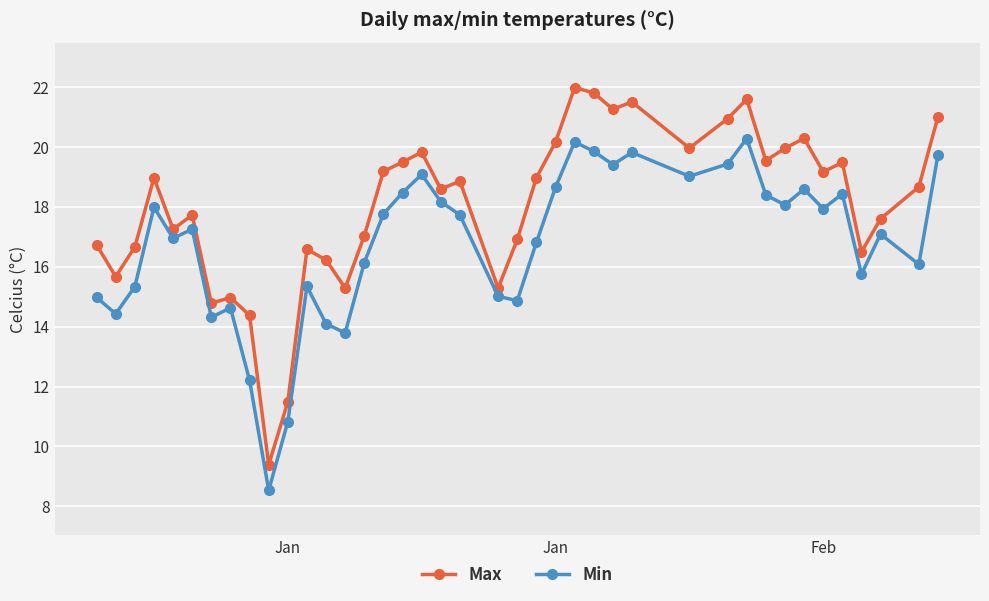

True or false: Max and Min intersect in this chart.

False